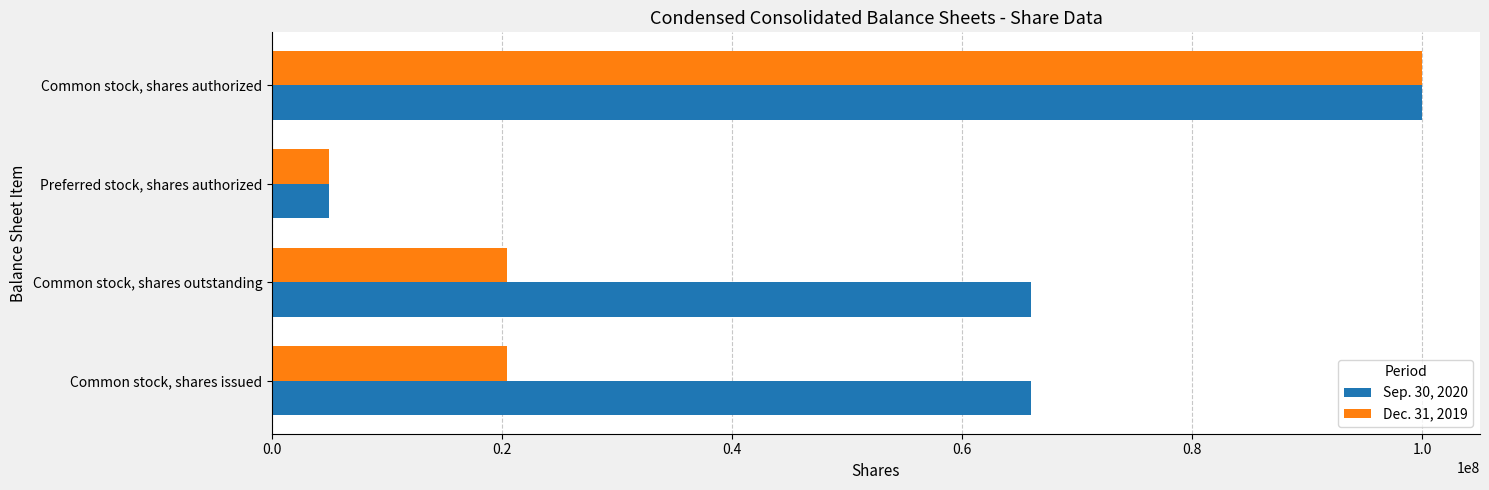

What is the difference between the second highest and minimum values in the Sep. 30, 2020 series?

61008316